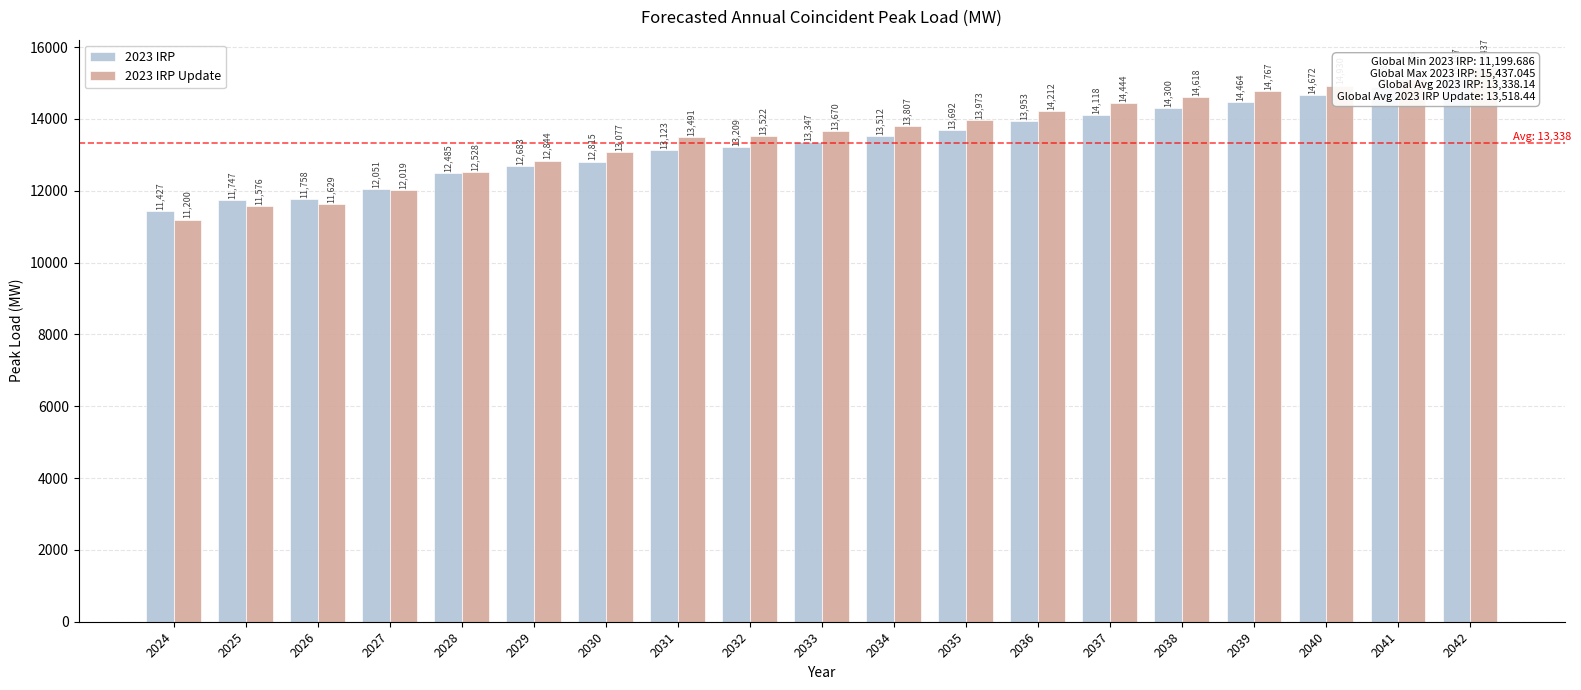

Reading right to left, transcribe all the data shown in this chart.

2023 IRP: 15186.9	14881.9	14671.8	14463.6	14299.5	14117.7	13953.2	13691.7	13512.5	13347.3	13208.8	13122.6	12815.5	12682.9	12484.8	12051.4	11758.2	11746.9	11427.4
2023 IRP Update: 15437.0	15106.4	14930.5	14767.5	14617.8	14443.9	14211.5	13973.0	13807.3	13669.9	13522.0	13491.3	13076.9	12843.6	12527.7	12019.4	11628.8	11576.2	11199.7